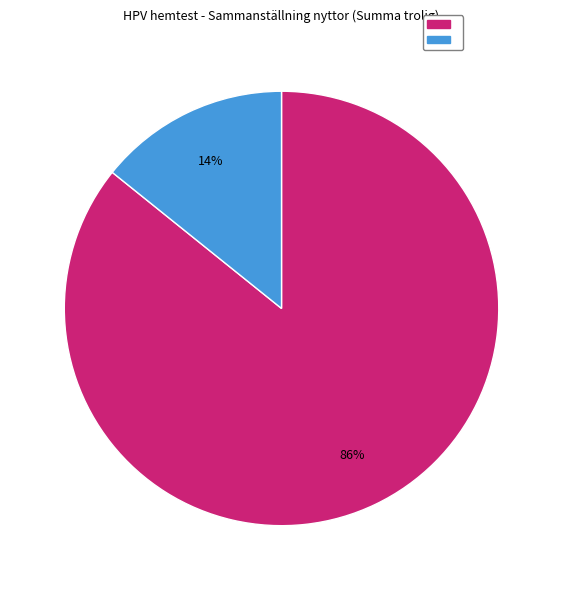

Is there a majority slice in this chart?

Yes